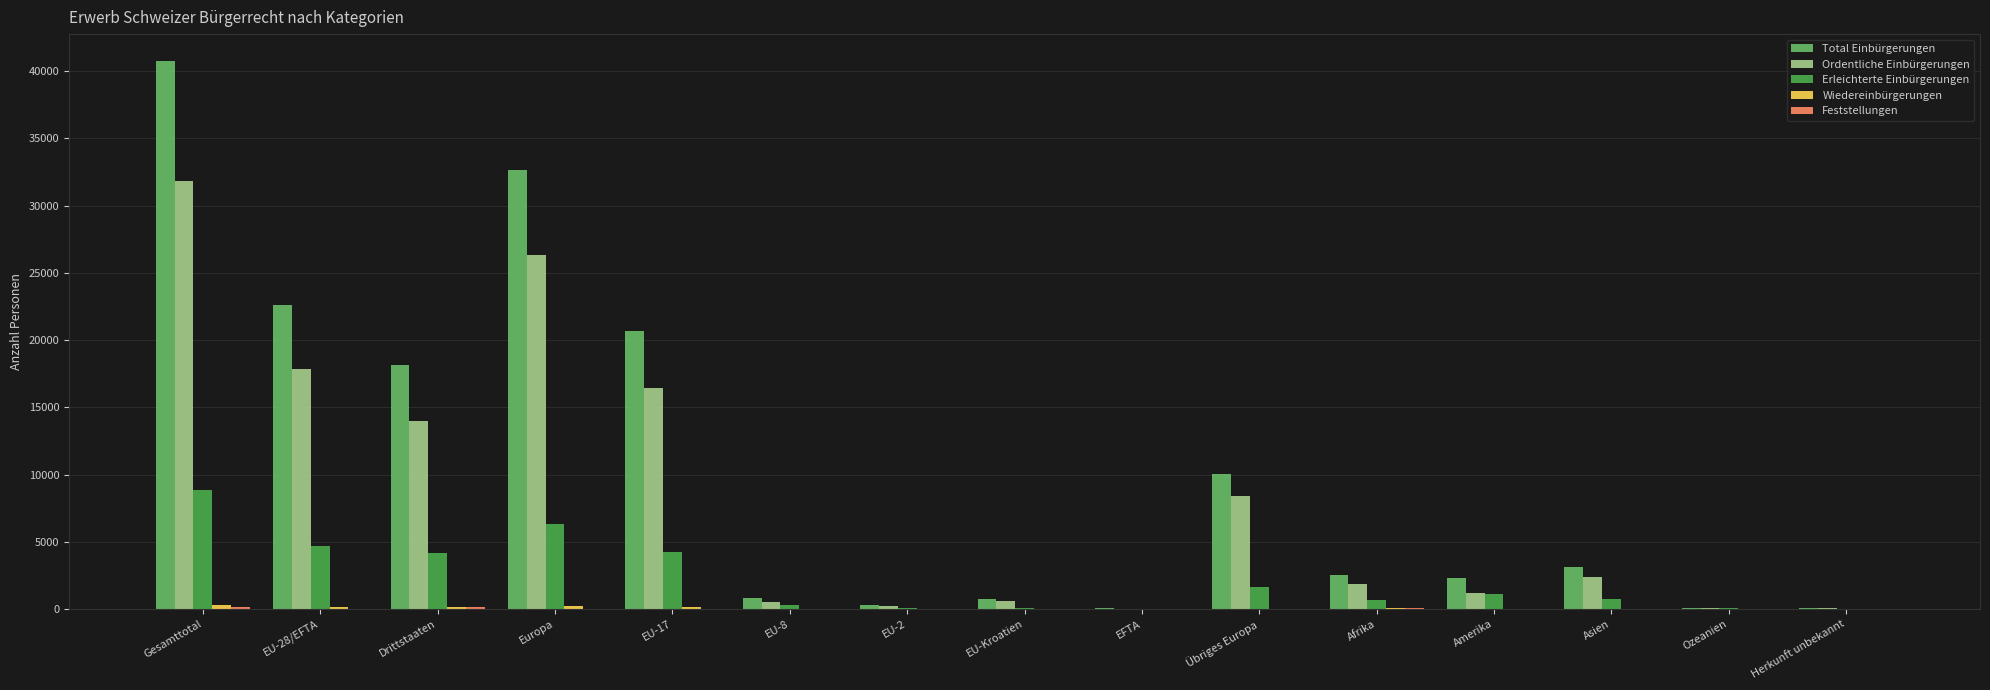

Is the value of Ordentliche Einbürgerungen at Europa greater than the value of Total Einbürgerungen at EU-2?

Yes